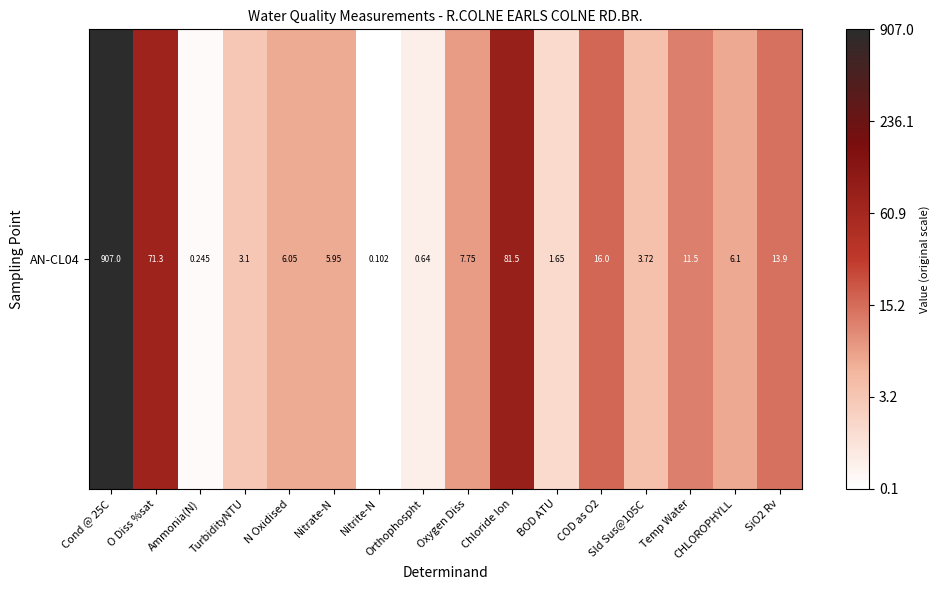

What value does the data have at Ammonia(N)?

0.2